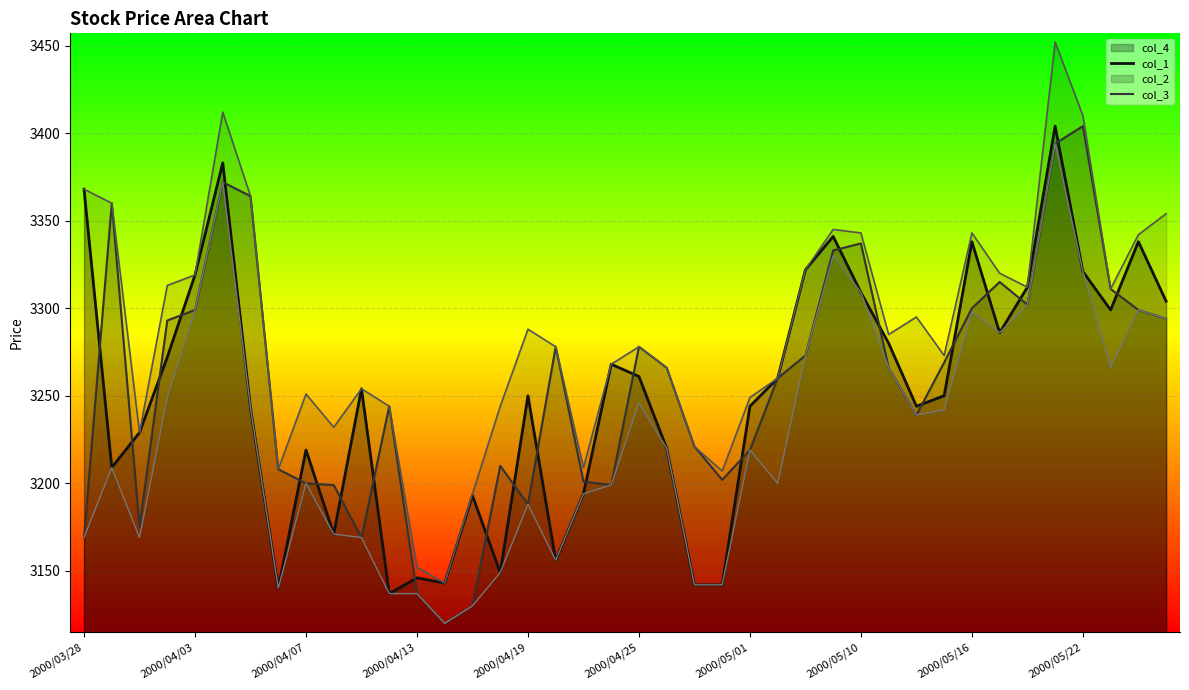

At which label does col_4 first exceed 3254?

2000/03/28